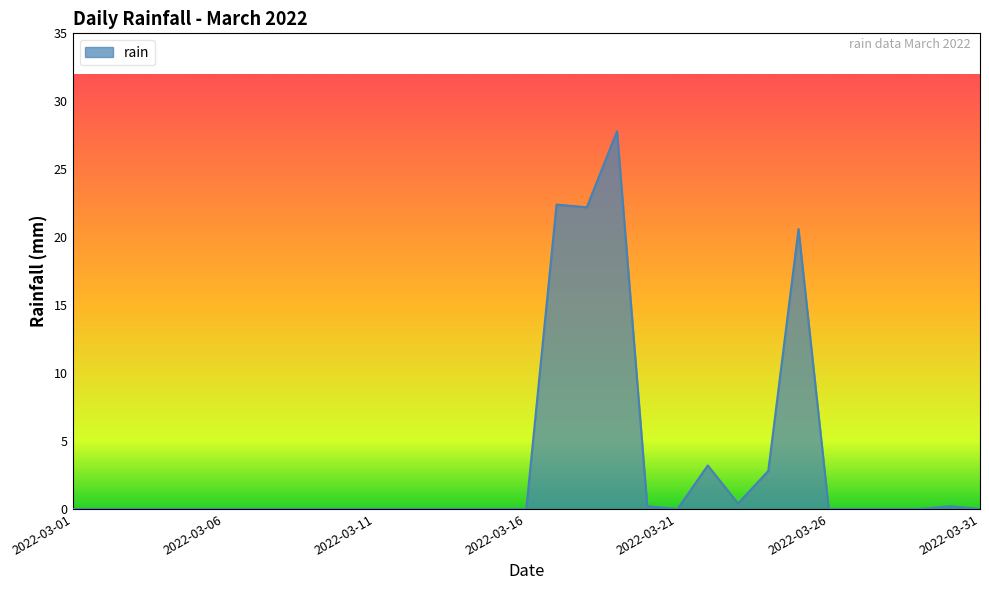

What is the greatest value displayed?

27.8